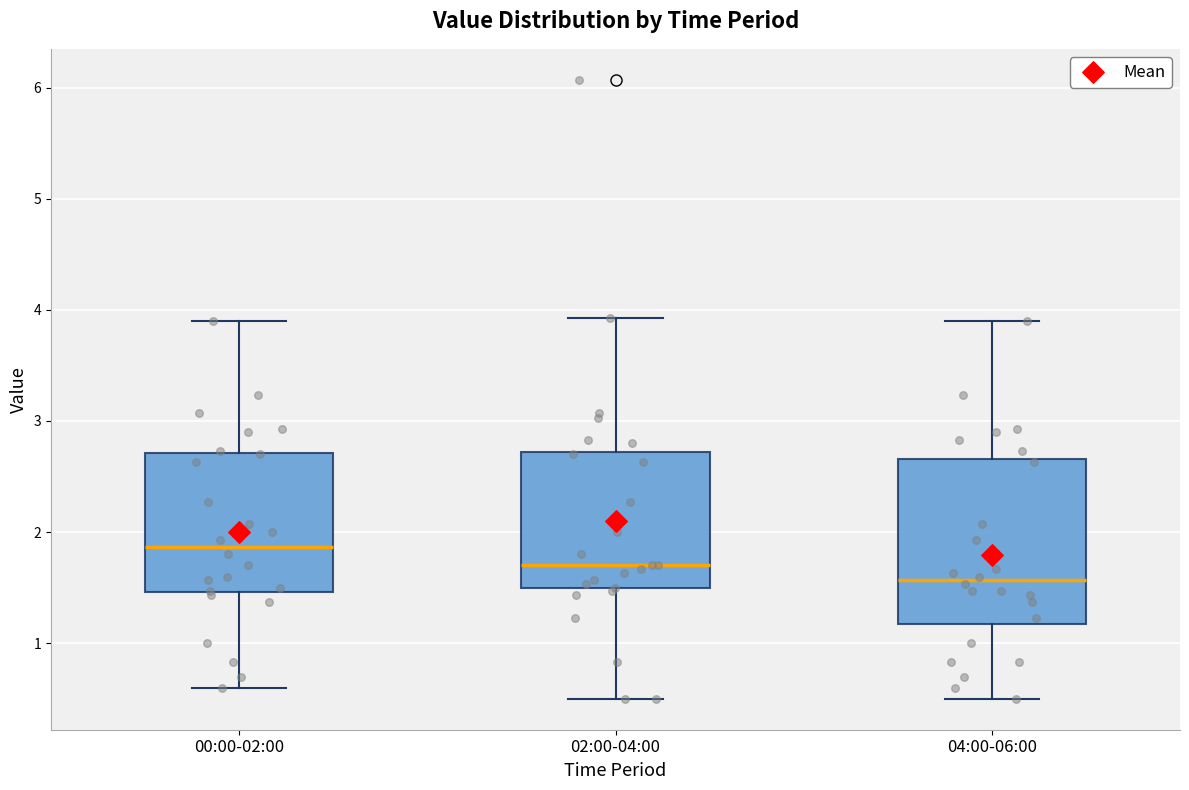

Comparing the boxes themselves (not the whiskers), which one is the tallest?

04:00-06:00